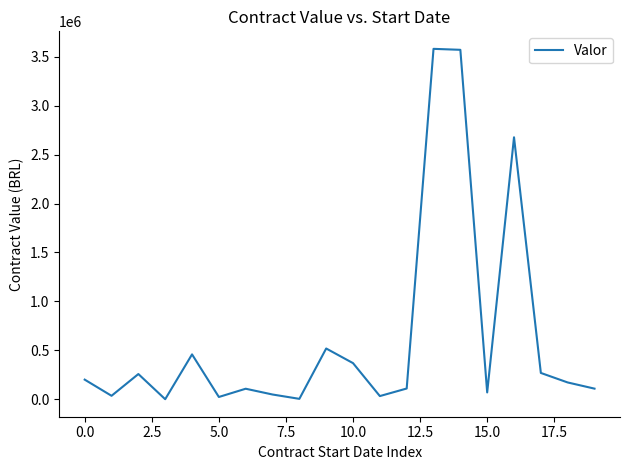

What is the difference between the maximum and minimum values?

3581057.2